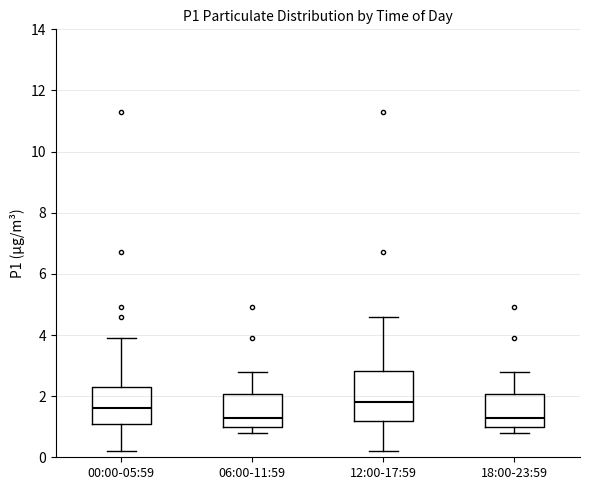

Comparing the boxes themselves (not the whiskers), which one is the tallest?

12:00-17:59